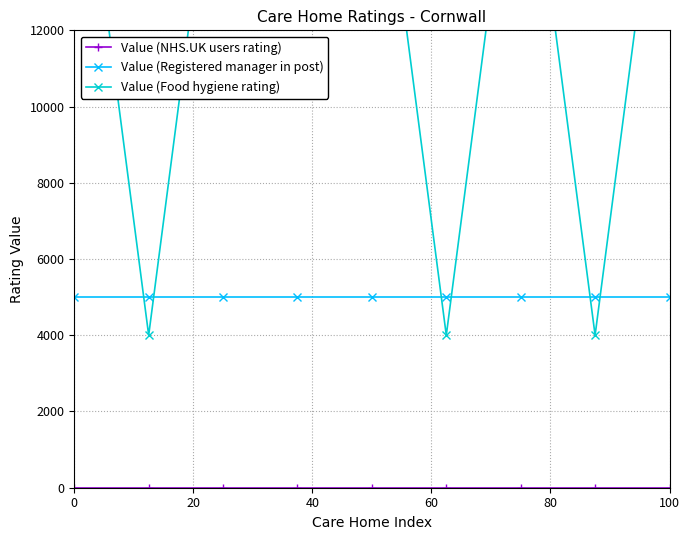

At how many categories does at least one series exceed 16494?

6